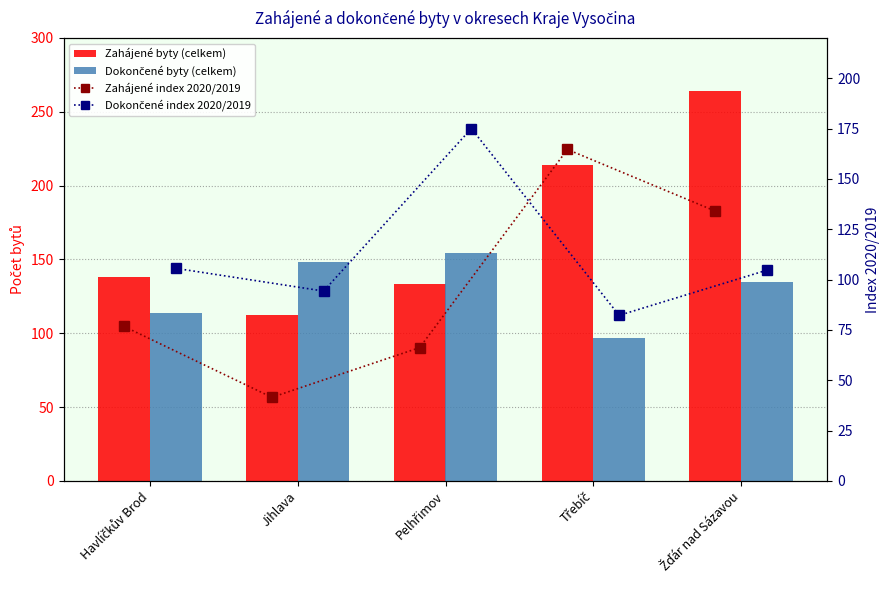

Which series changed the most between Třebíč and Žďár nad Sázavou?

Zahájené byty (celkem)